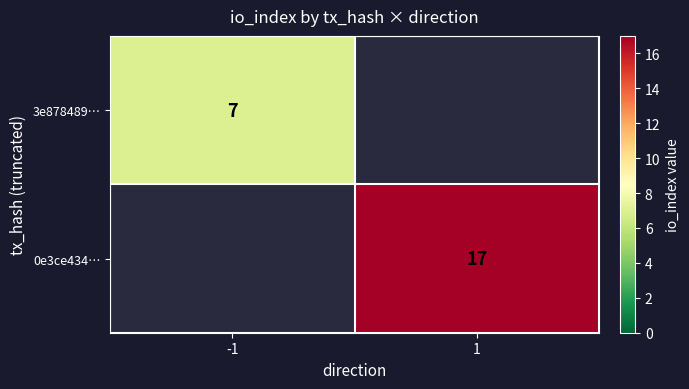

What is the maximum value shown in the chart?

17.0